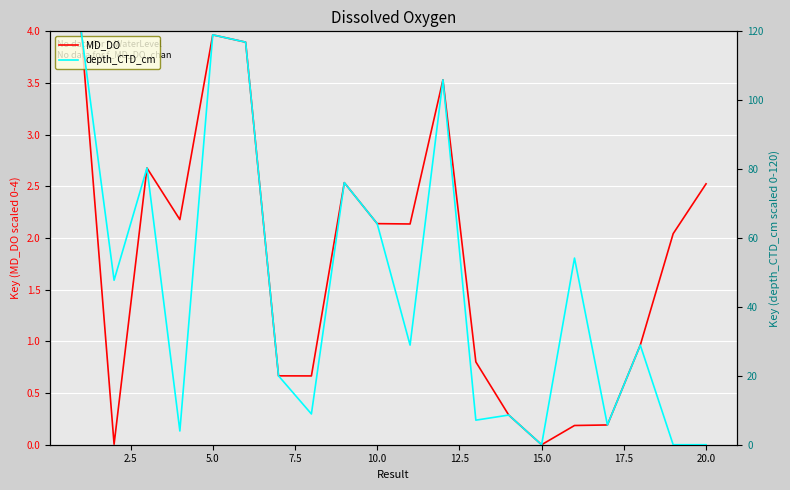

Which series has the largest total across all categories?

depth_CTD_cm